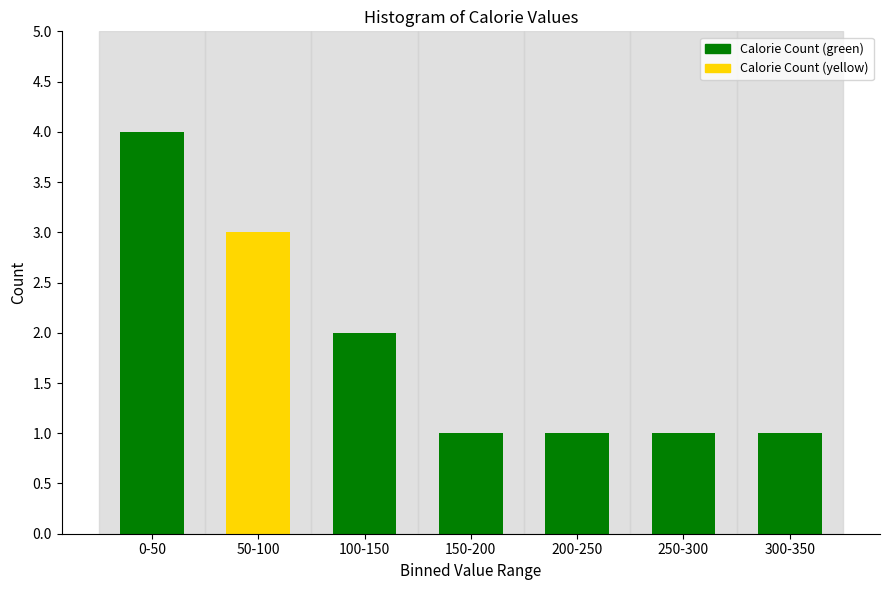

Reading left to right, what are all the values shown in this chart?

4	3	2	1	1	1	1